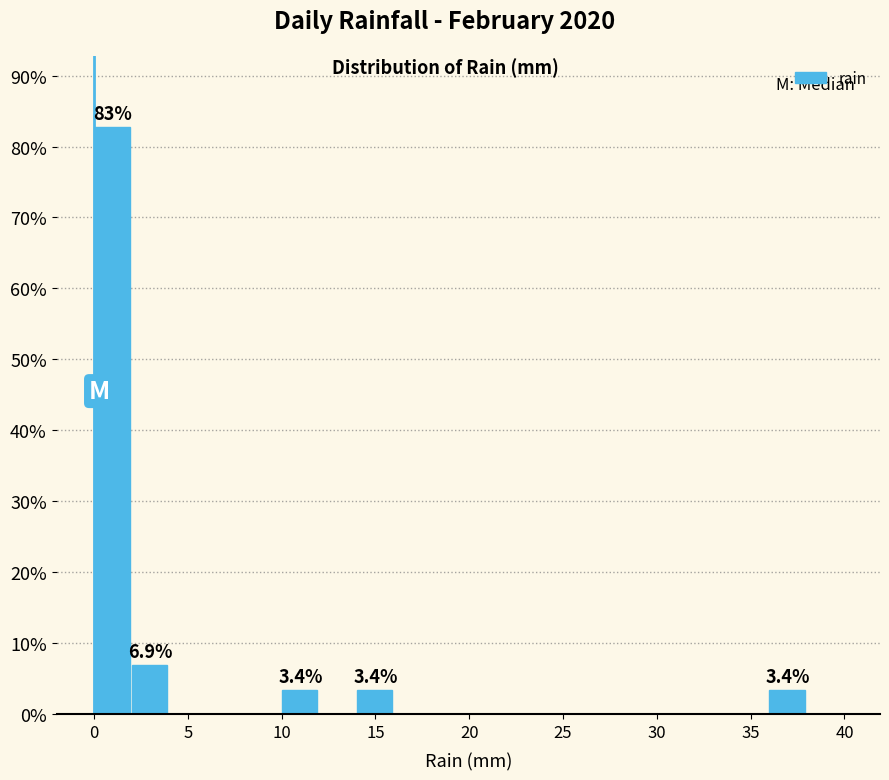

Over which range of the x-axis is the bar tallest?

0 to 2